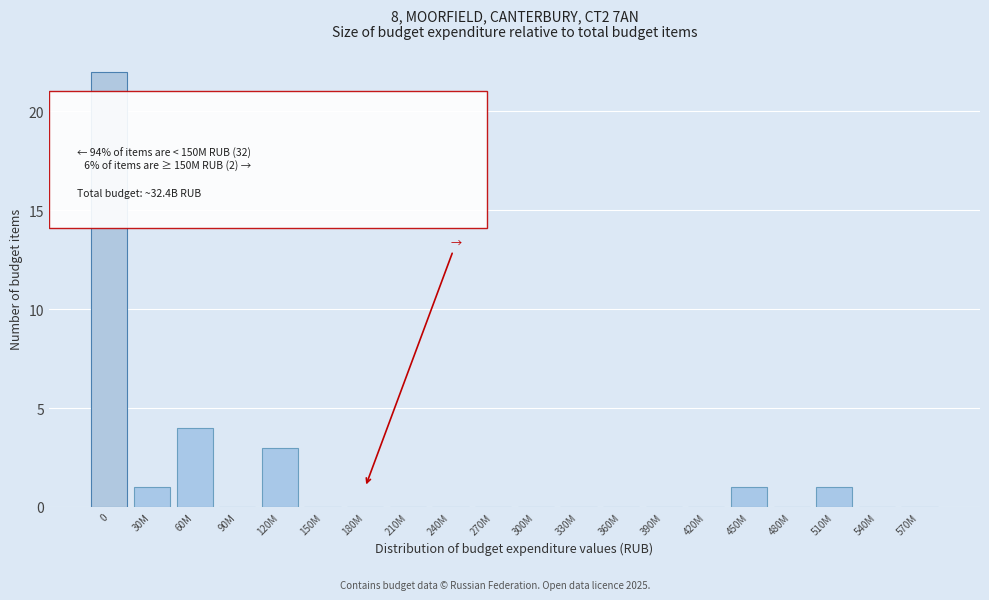

Reading left to right, extract all data points from this chart.

0=22	30M=1	60M=4	90M=0	120M=3	150M=0	180M=0	210M=0	240M=0	270M=0	300M=0	330M=0	360M=0	390M=0	420M=0	450M=1	480M=0	510M=1	540M=0	570M=0